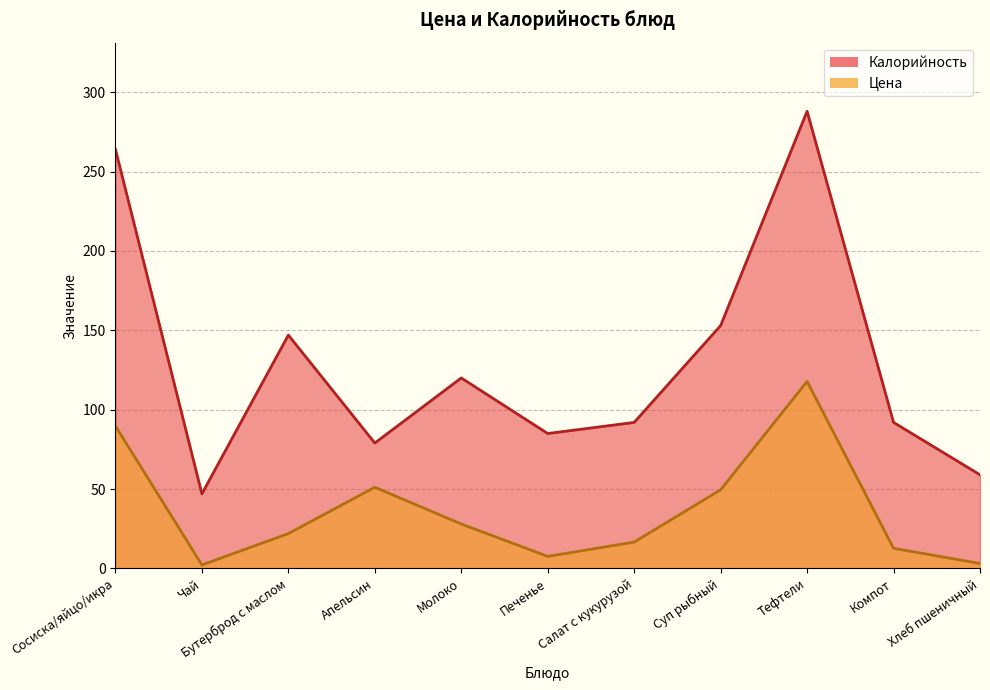

Where is the first local minimum for Цена?

Чай